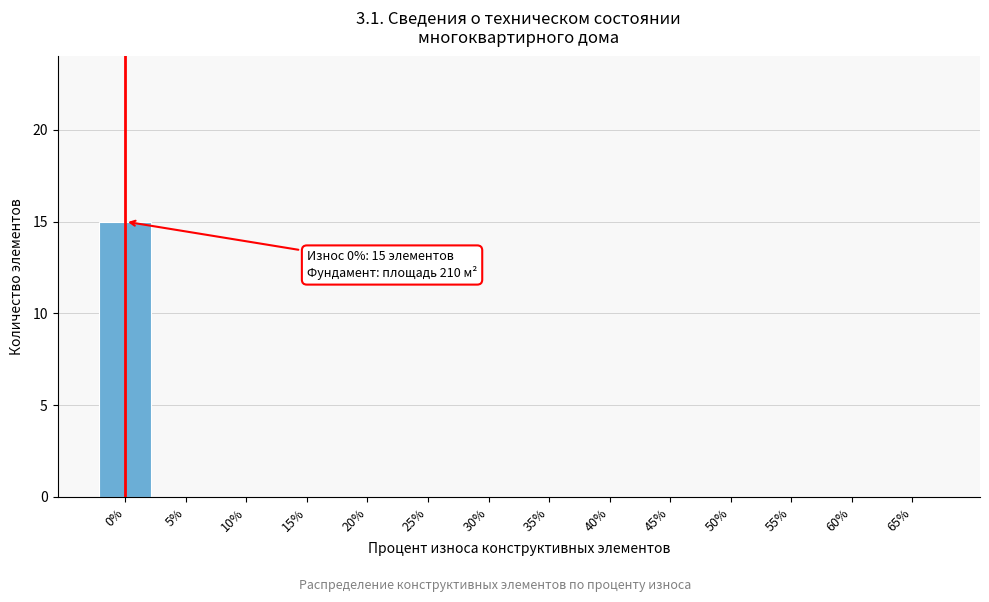

Reading left to right, transcribe all the data shown in this chart.

0%=15	5%=0	10%=0	15%=0	20%=0	25%=0	30%=0	35%=0	40%=0	45%=0	50%=0	55%=0	60%=0	65%=0